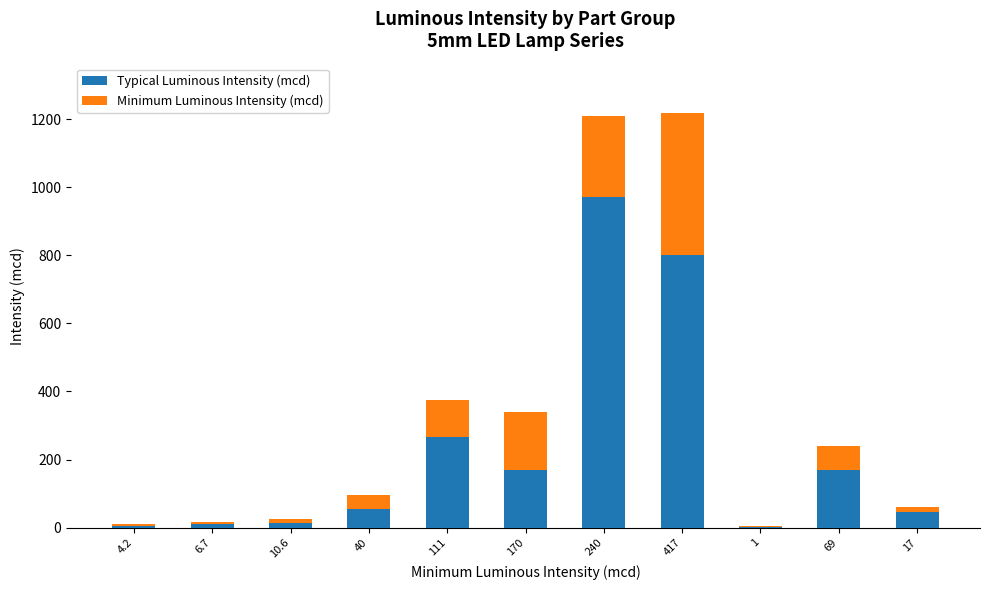

What is the difference between the Typical Luminous Intensity (mcd) values at 170 and 417?

630.0